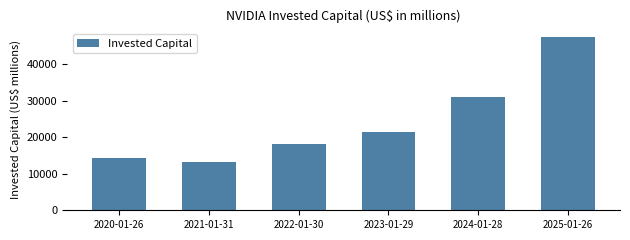

Reading left to right, extract all data points from this chart.

14224	13232	18075	21396	31144	47433